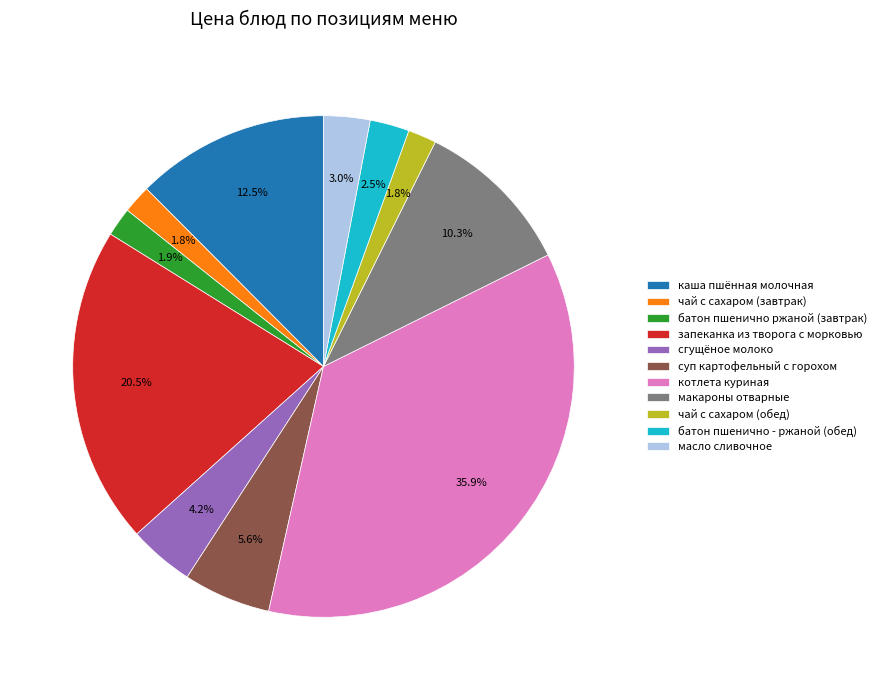

What percentage is the чай с сахаром (обед) slice, to the nearest percent?

2%